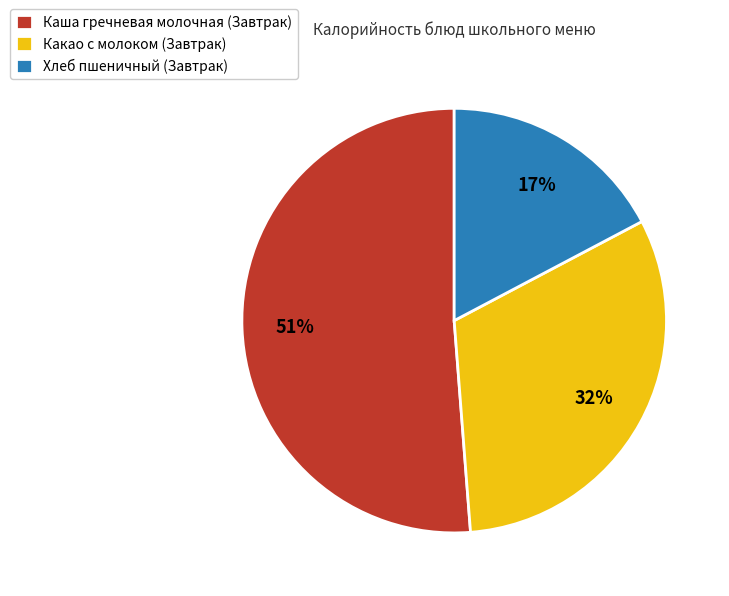

To the nearest percent, what portion does Хлеб пшеничный represent?

17%